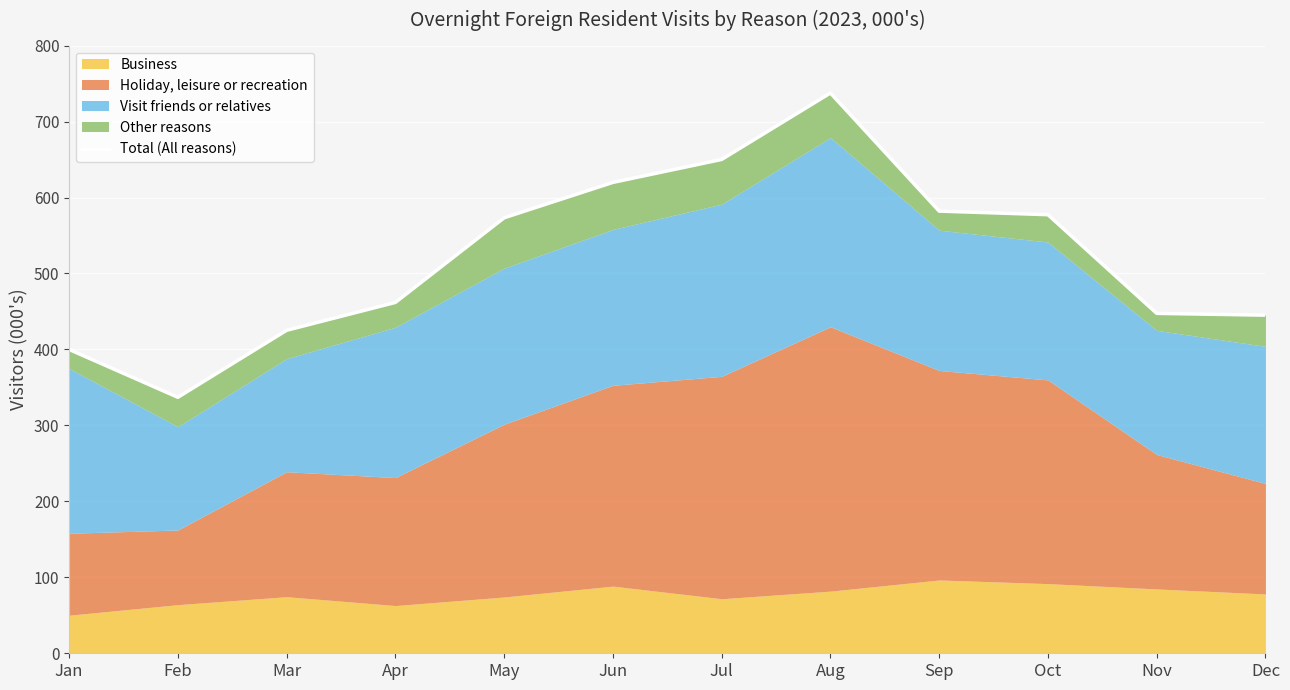

What is the ratio of the value at Sep to the value at Dec?

1.3